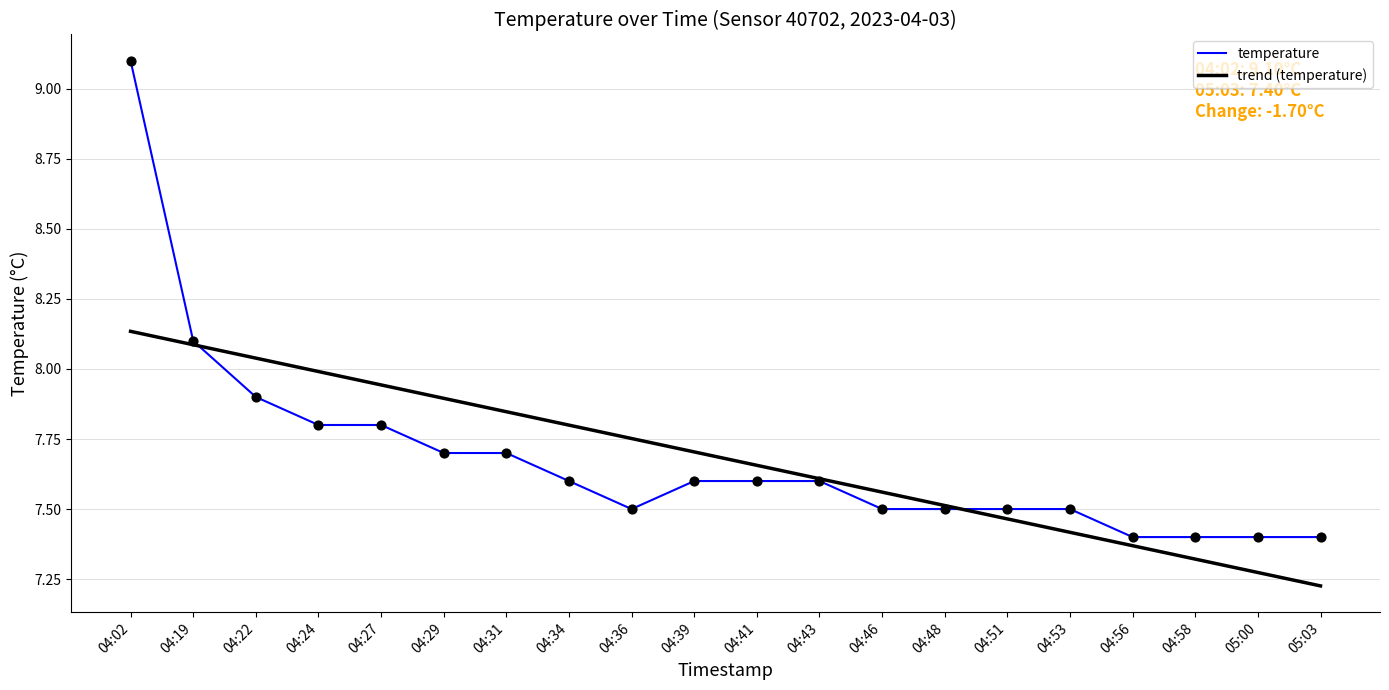

Between 04:39 and 04:51, which is larger?

04:39